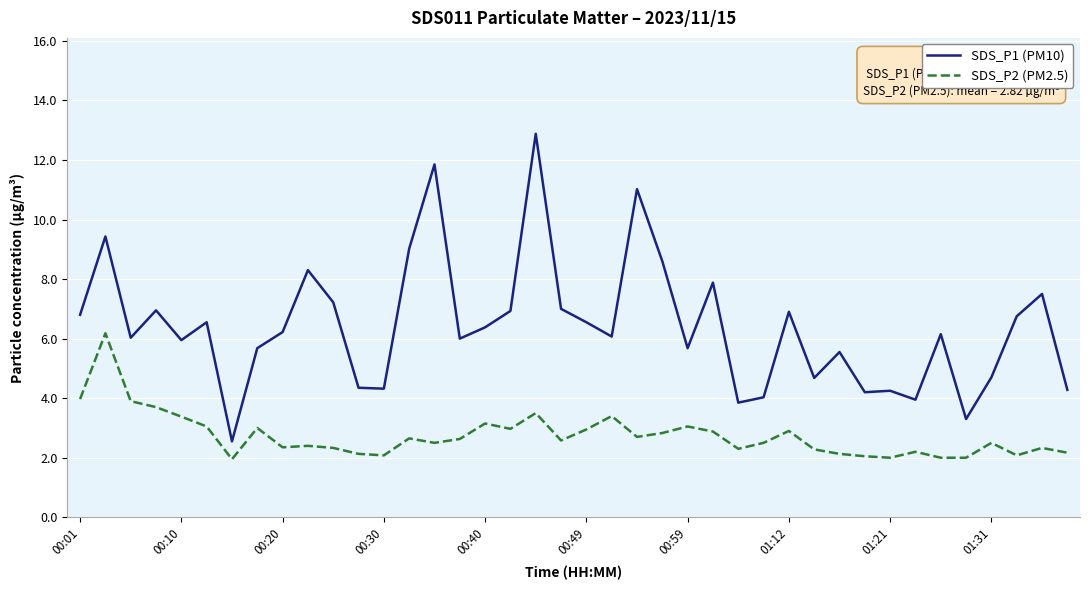

What is the highest value of the SDS_P1 (PM10) series?

12.9